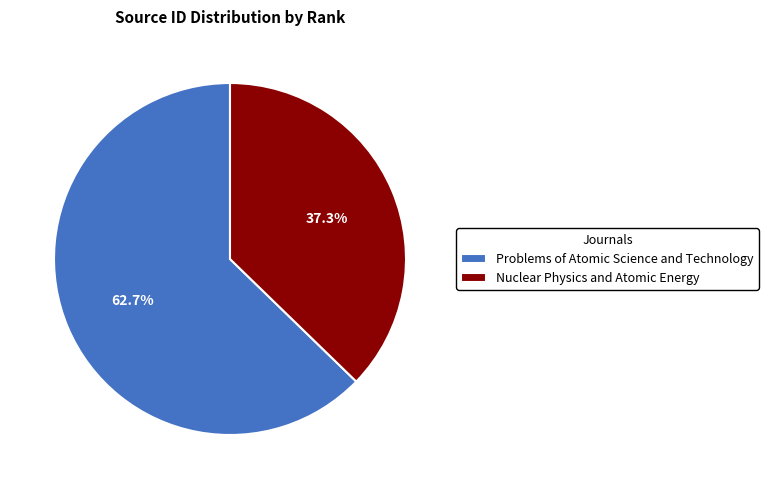

To the nearest percent, what is the difference between the largest and smallest slice percentages?

25%